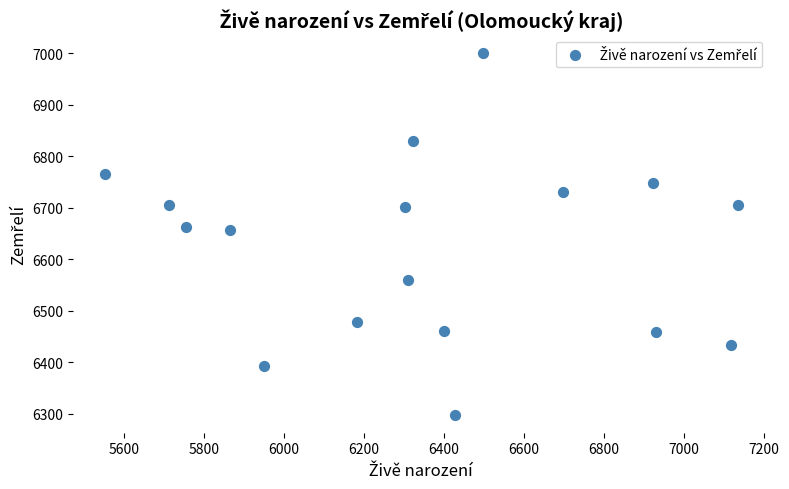

What is the range of X values (max minus min)?

1582